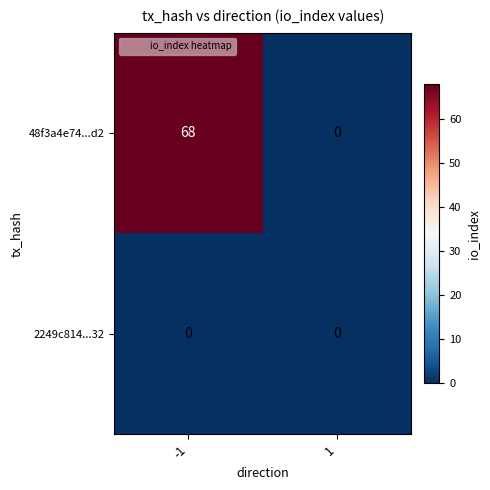

List the series in order of their overall mean, lowest first.

2249c814...32, 48f3a4e74...d2